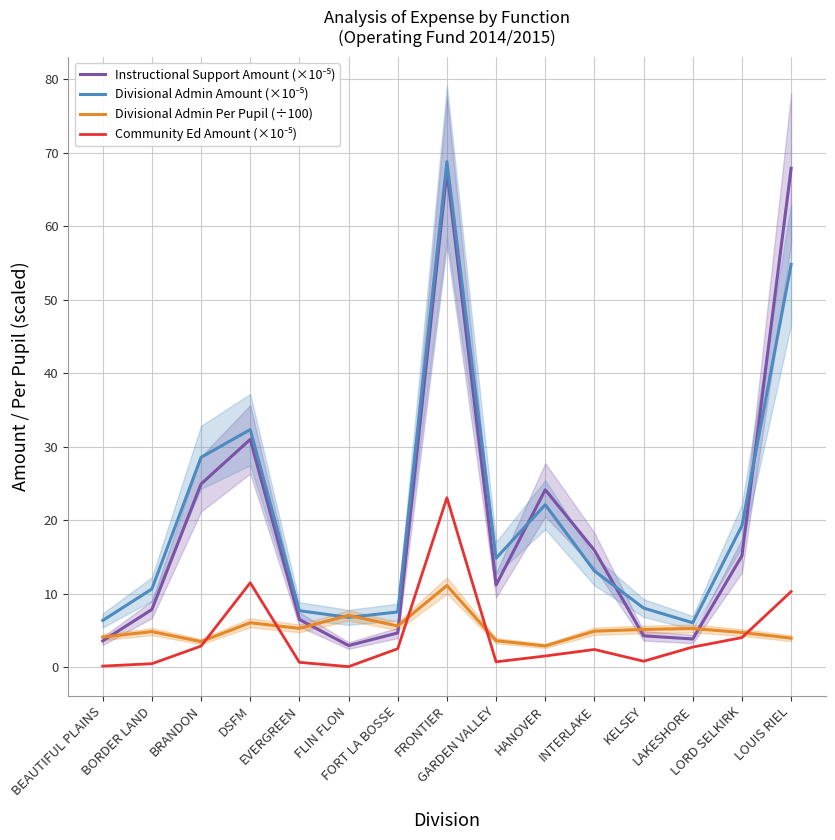

What is the difference between the highest and lowest values at FRONTIER?

57.6